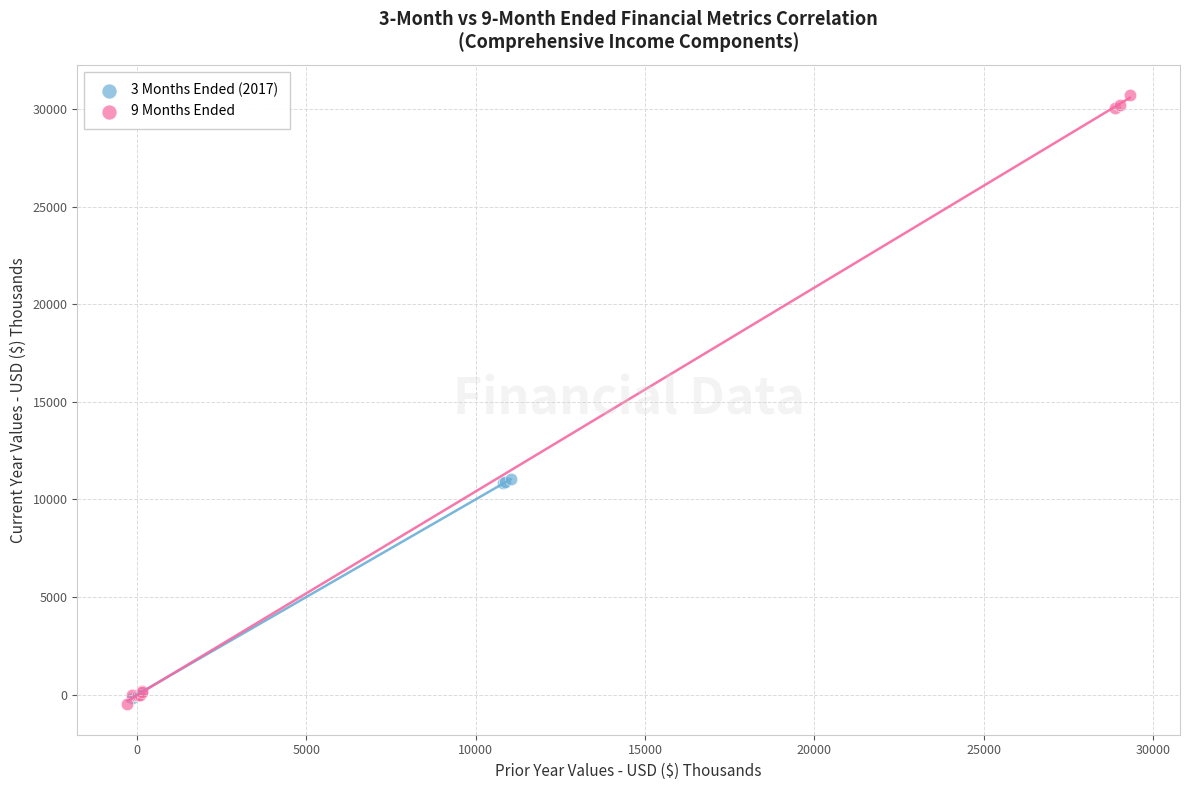

Which series contains the highest Y value?

9 Months Ended